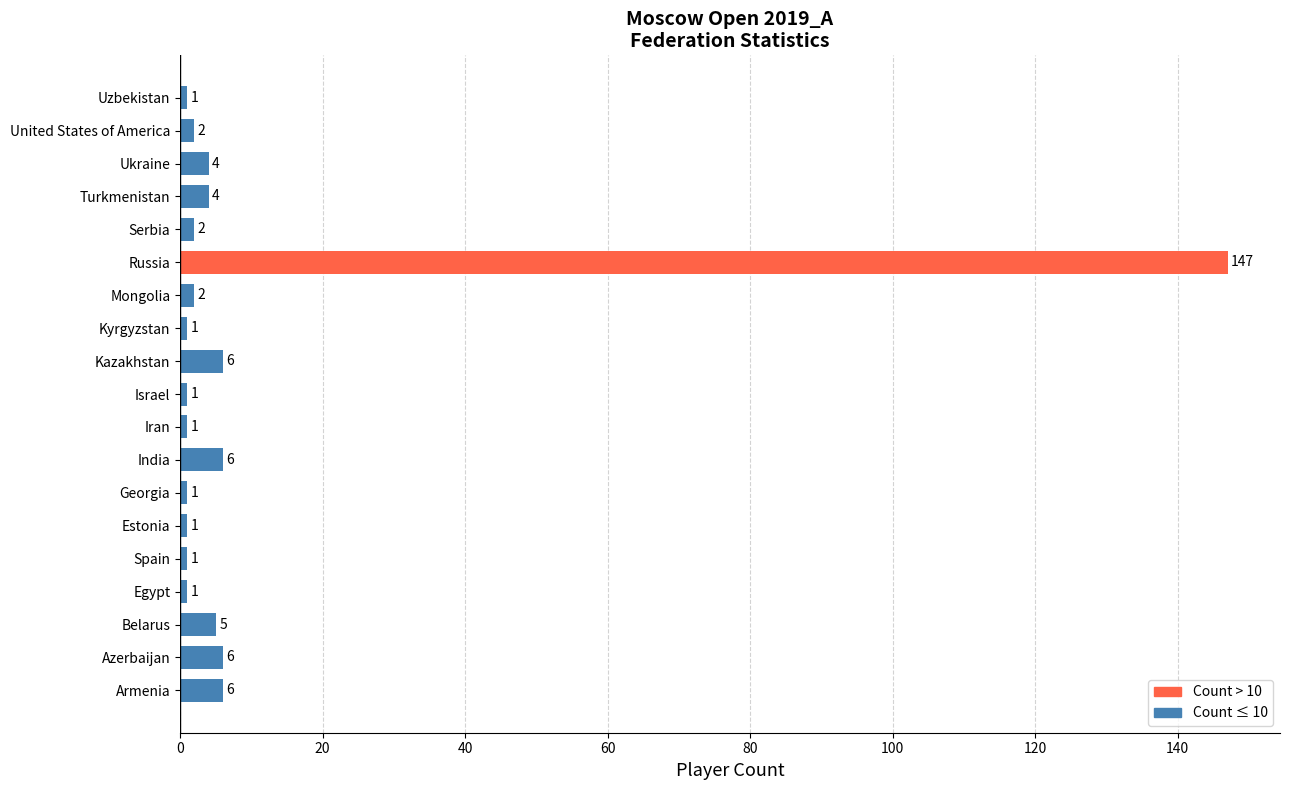

The value at Armenia is 6. True or false?

True